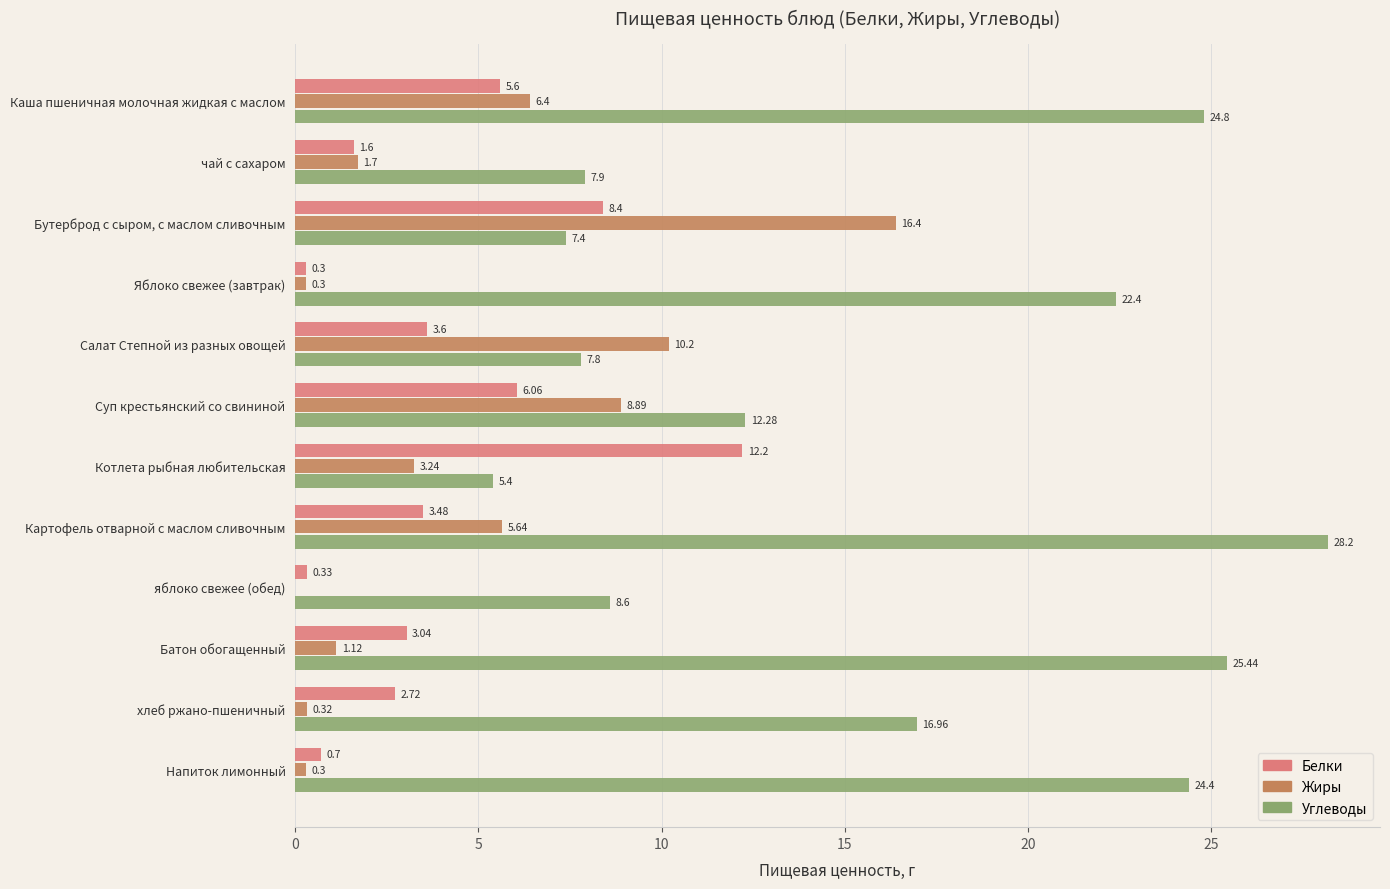

Which series has the largest total across all categories?

Углеводы